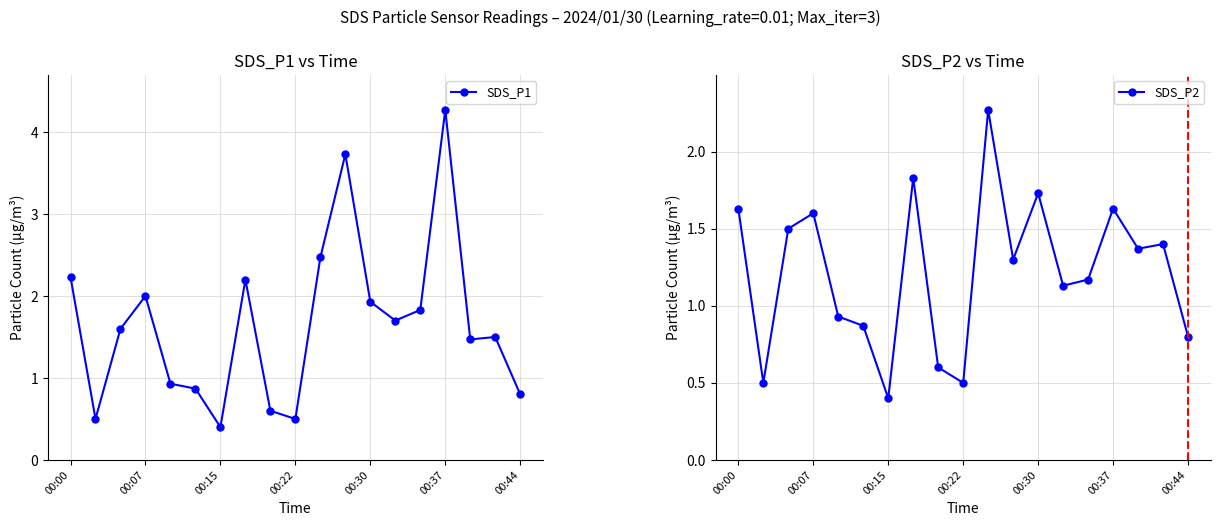

How many values in the SDS_P1 series exceed 1?

12